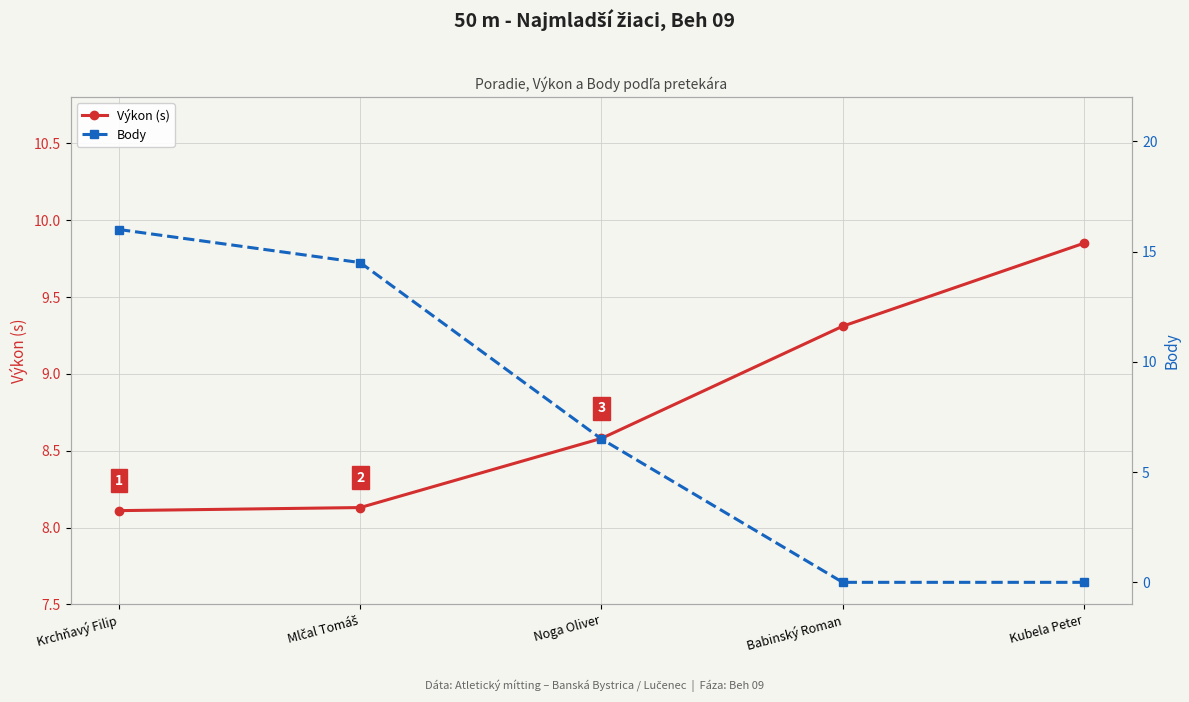

After their last crossing, which series has the higher values: Body or Výkon (s)?

Výkon (s)